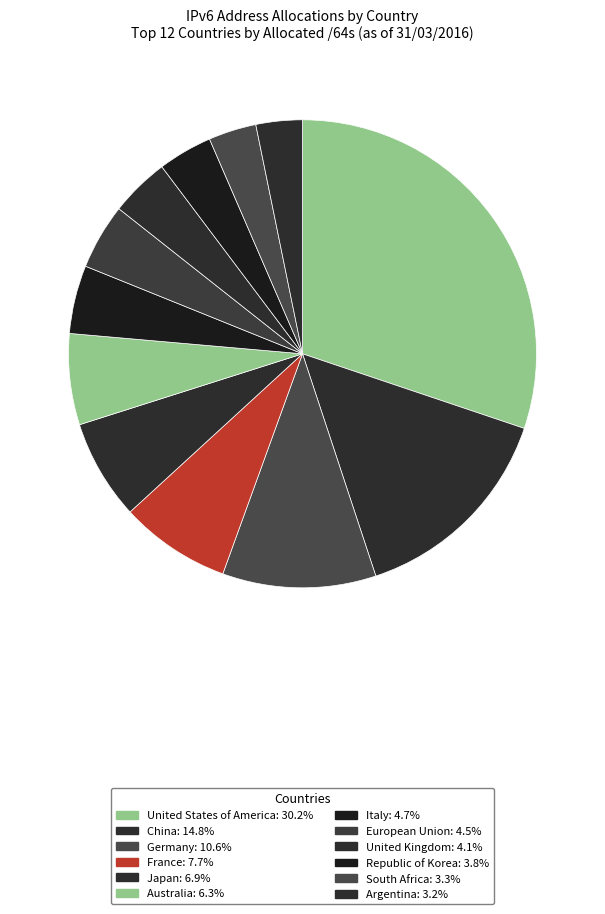

How many slices are in this pie chart?

12